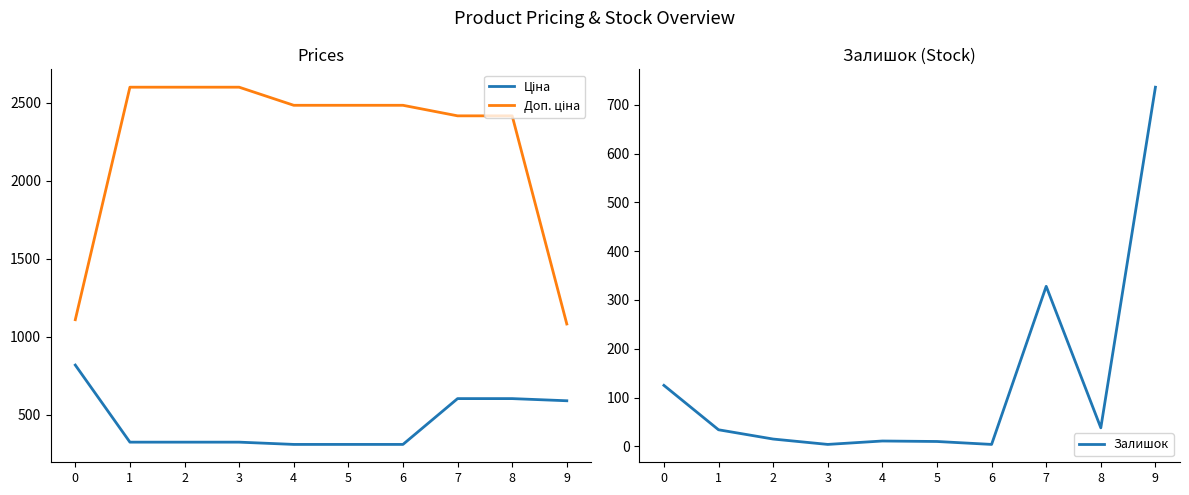

What value does the Ціна series have at 0?

818.5